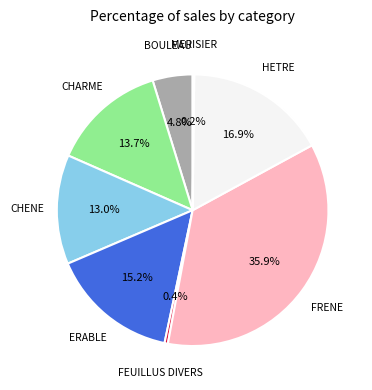

Is there any slice that represents more than half of the pie?

No